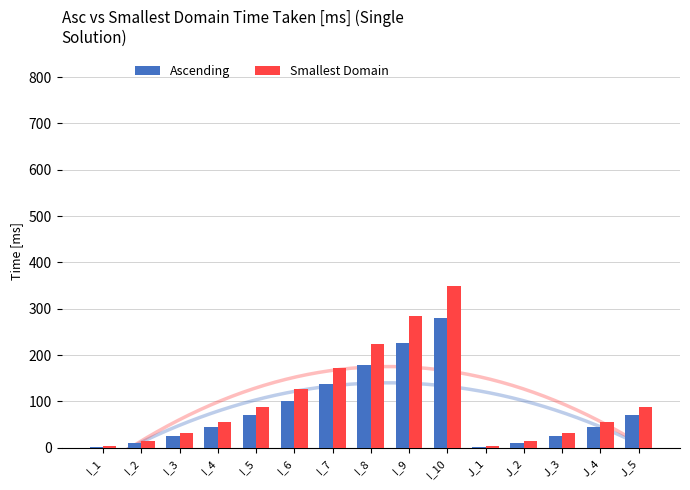

Which category has the lowest value across all series?

I_1